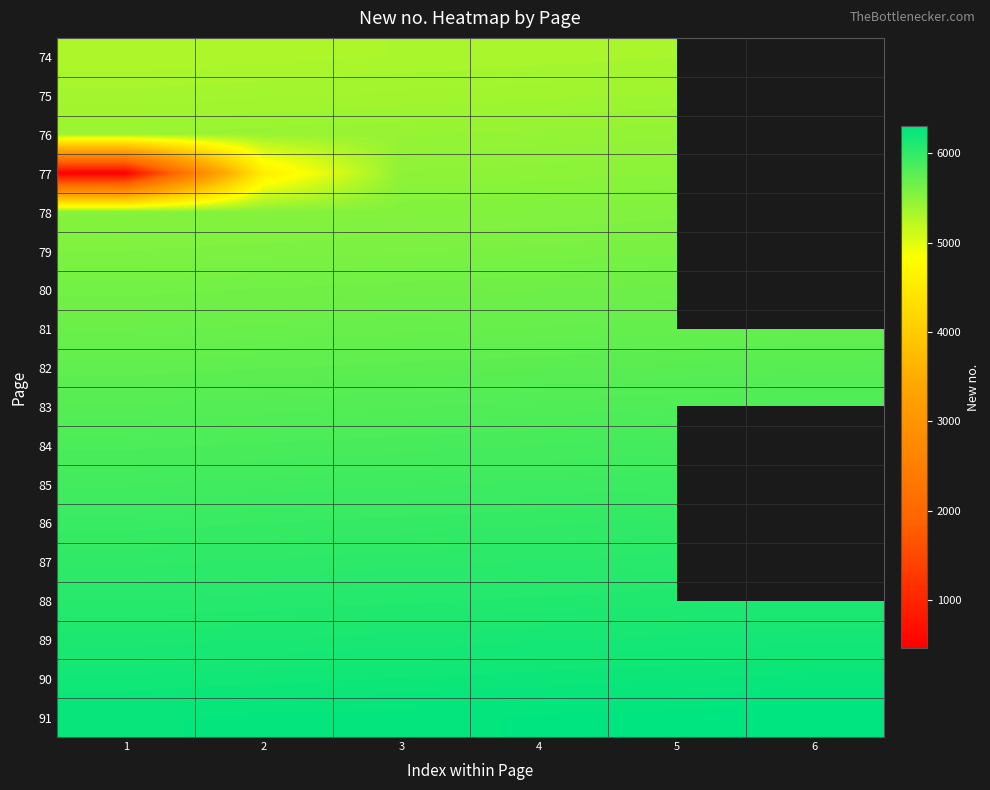

What is the smallest value displayed?

460.0